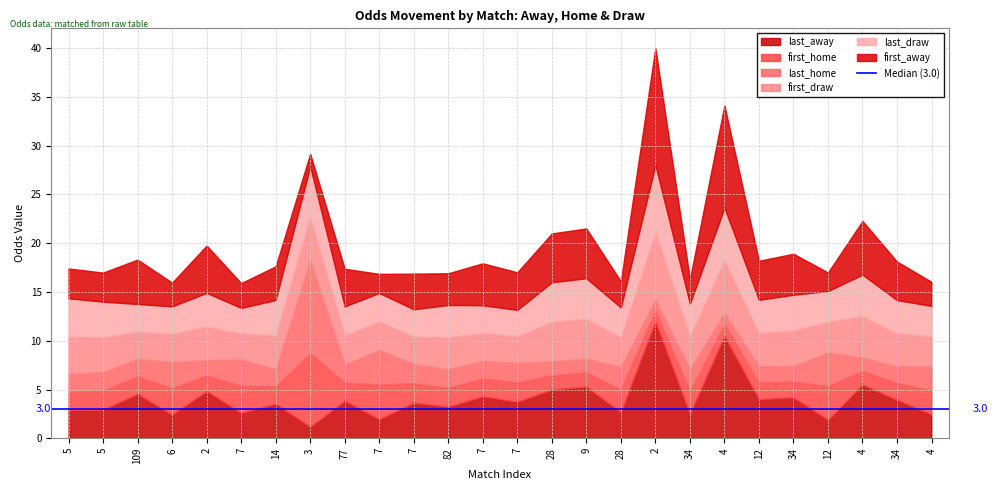

Reading left to right, extract all data points from this chart.

last_away: 2.9	2.9	4.5	2.4	4.8	2.6	3.5	1.2	3.9	2.0	3.6	3.2	4.3	3.8	5.0	5.3	2.7	12.0	2.5	10.5	4.0	4.2	1.9	5.5	4.0	2.5
first_home: 1.8	1.9	1.8	2.7	1.6	2.8	1.8	7.5	1.9	3.5	2.0	1.9	1.8	2.0	1.4	1.4	2.3	1.1	2.3	1.2	1.7	1.6	3.5	1.4	1.7	2.5
last_home: 1.9	1.9	1.8	2.7	1.6	2.7	1.7	9.5	1.9	3.5	2.0	1.9	1.8	2.0	1.4	1.4	2.3	1.1	2.3	1.2	1.7	1.6	3.5	1.4	1.7	2.5
first_draw: 3.8	3.5	2.8	2.9	3.5	2.6	3.5	4.5	3.0	2.9	2.8	3.3	2.9	2.7	4.0	4.1	3.0	6.9	3.4	5.4	3.4	3.6	3.1	4.2	3.4	3.1
last_draw: 4.0	3.6	2.8	2.8	3.5	2.6	3.6	5.2	3.0	2.9	2.8	3.3	2.9	2.7	4.0	4.2	3.0	6.9	3.4	5.4	3.4	3.6	3.1	4.2	3.4	3.1
first_away: 3.0	3.0	4.5	2.4	4.8	2.5	3.5	1.3	3.9	2.0	3.6	3.2	4.3	3.9	5.0	5.1	2.7	12.0	2.5	10.5	4.0	4.2	1.9	5.5	4.0	2.5